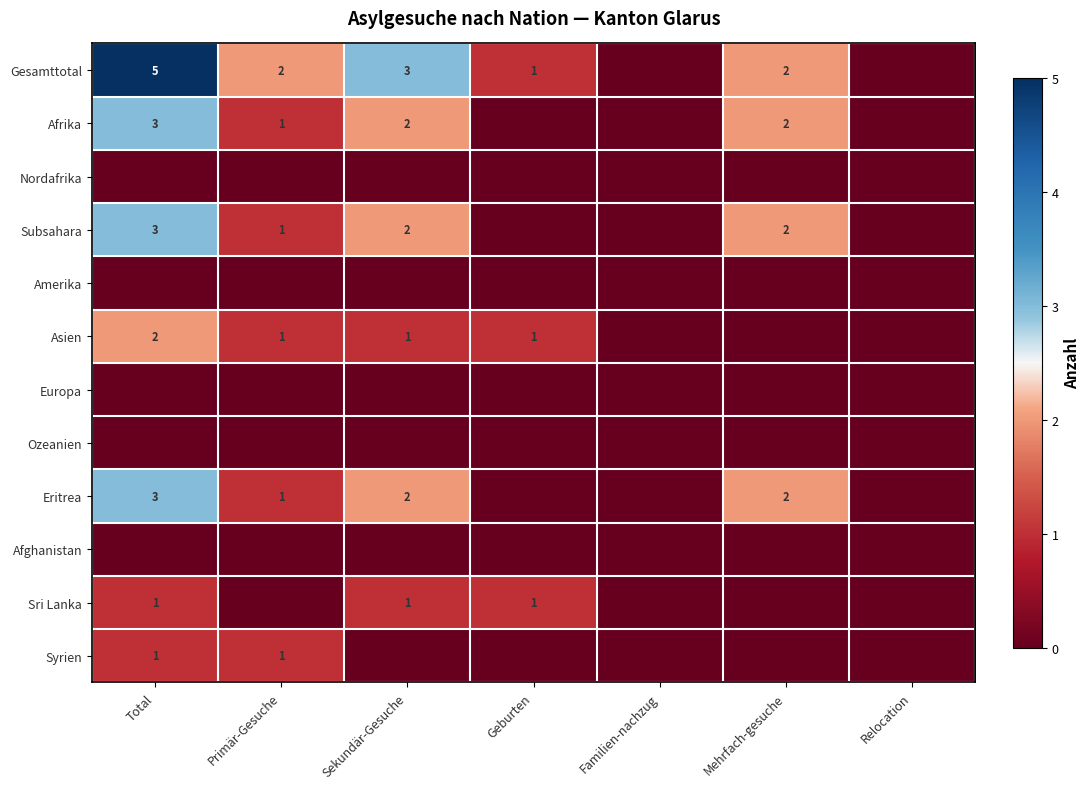

The Subsahara series shows 1 at Primär-Gesuche. True or false?

True